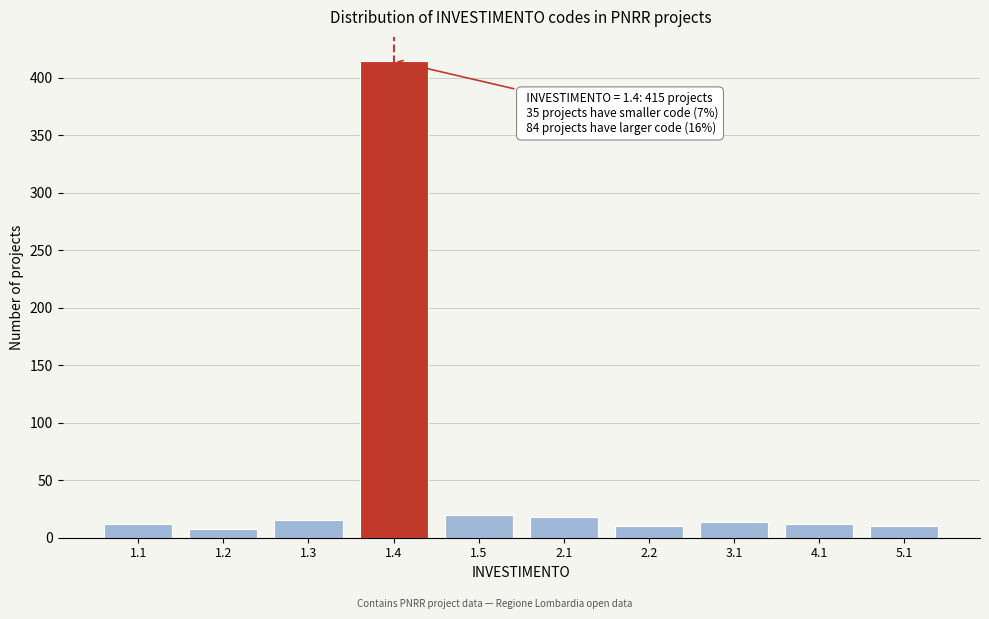

The value at 1.1 is 12. True or false?

True